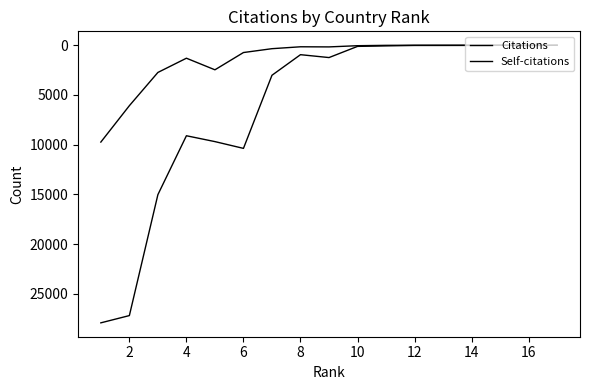

Where is the first local minimum for Self-citations?

4